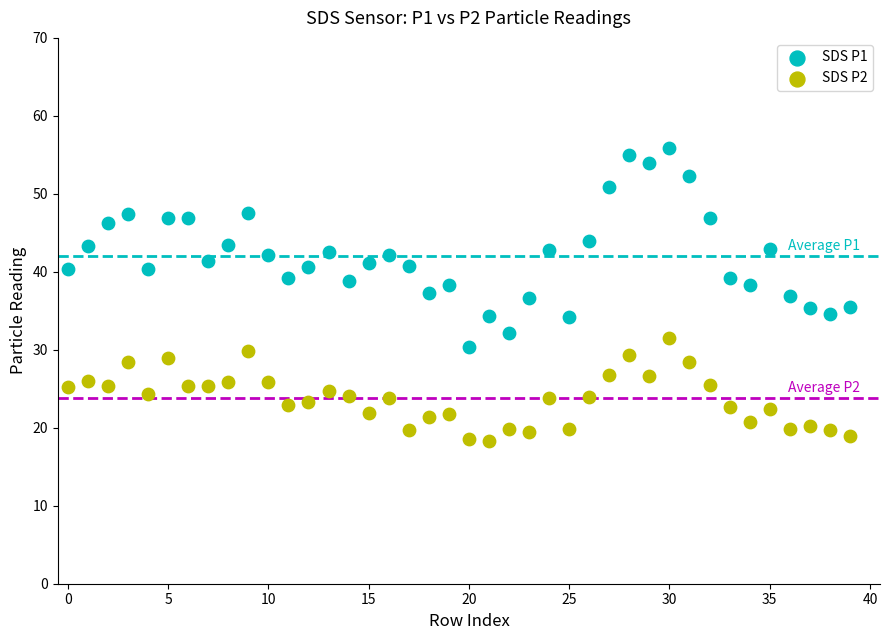

Which series contains the highest Y value?

SDS P1